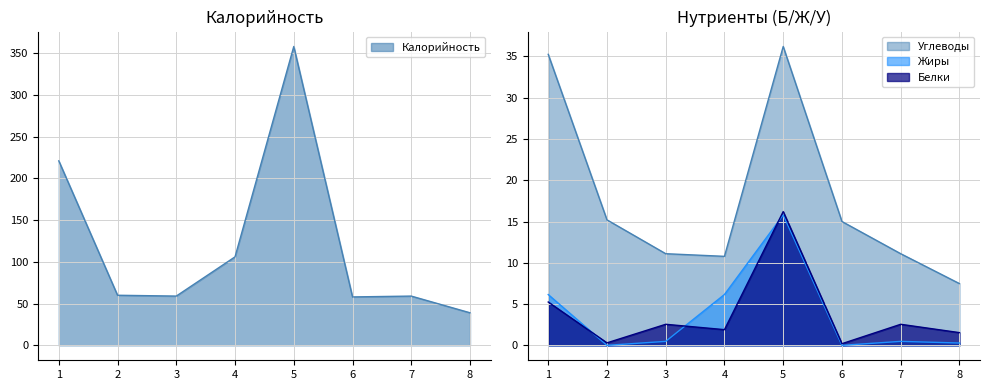

How many categories are shown in the chart?

8